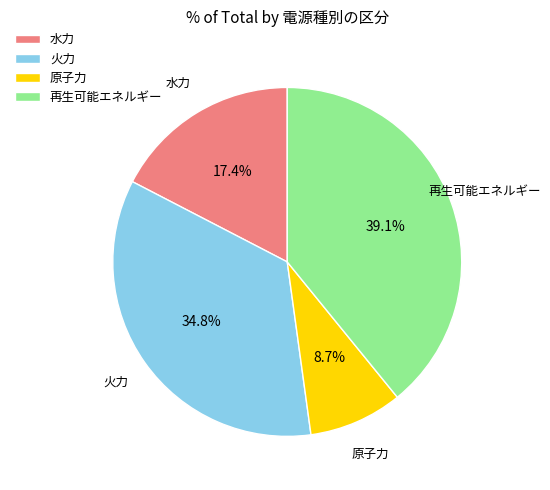

How many slices are in this pie chart?

4